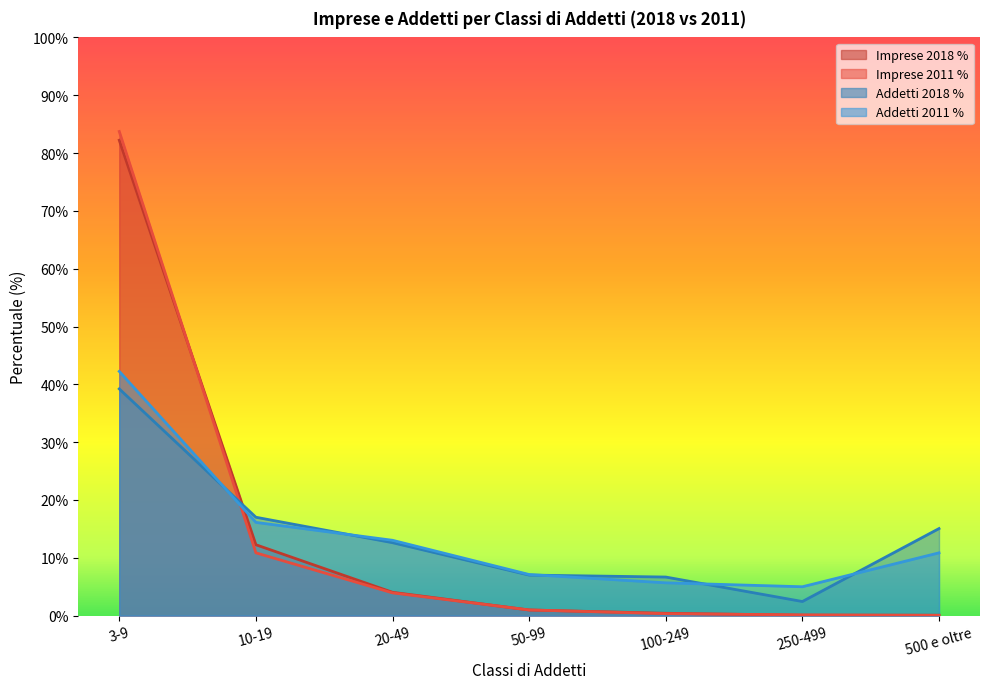

What is the highest value of the Imprese 2011 % series?

83.7